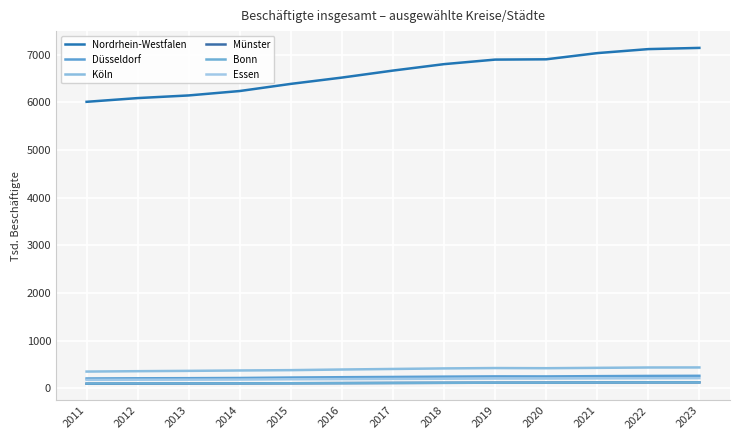

At which label does Köln reach its minimum?

2011